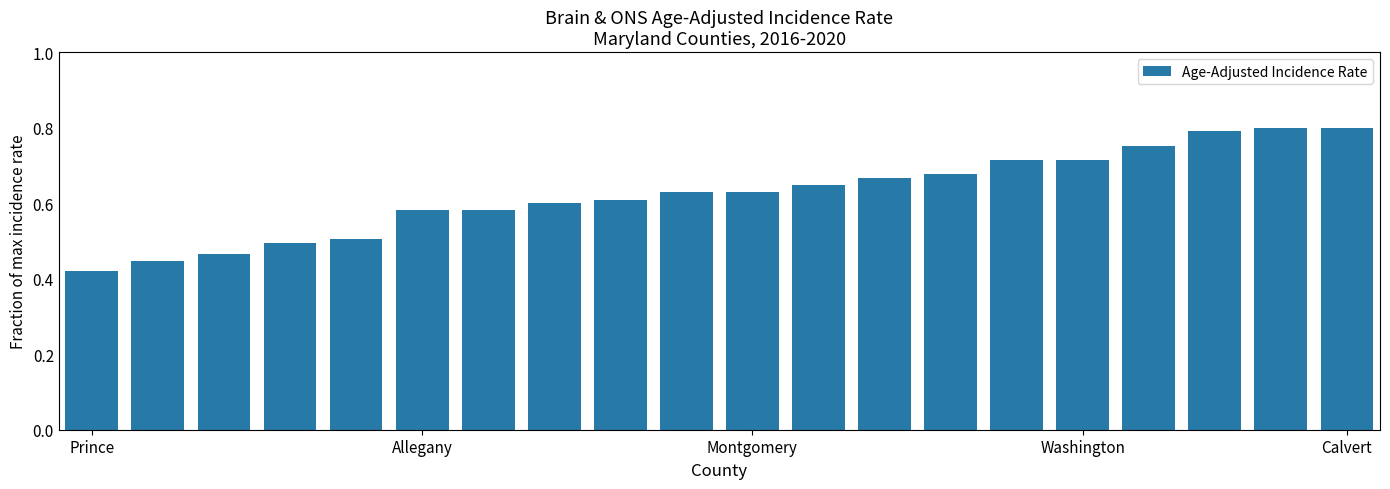

Count the values in the range 0 to 1.

20